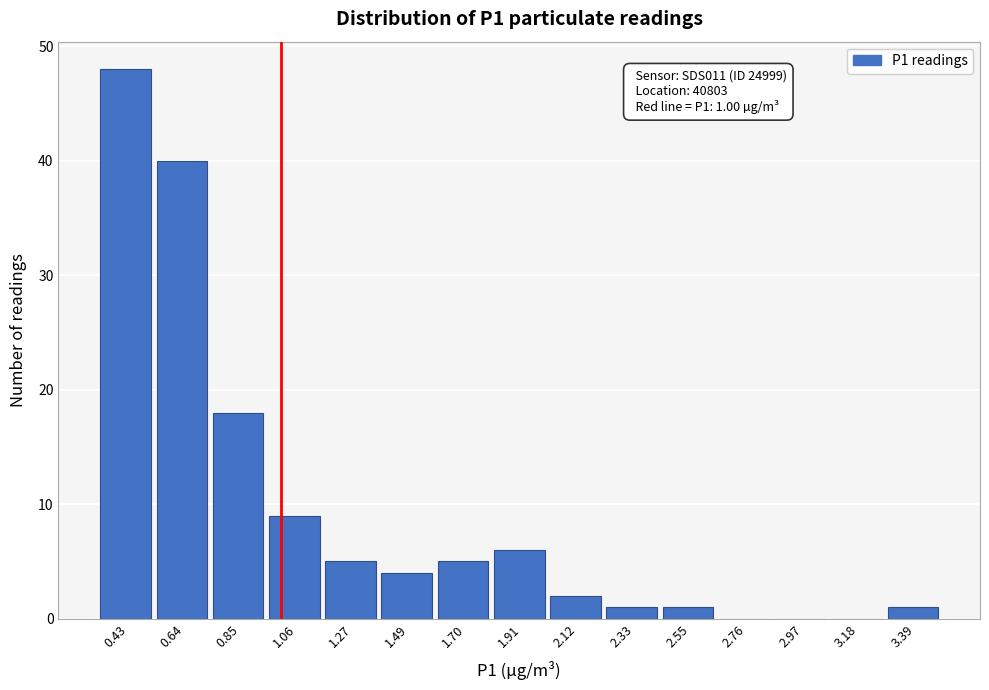

Which range on the x-axis has the tallest bar?

0.30 to 0.55